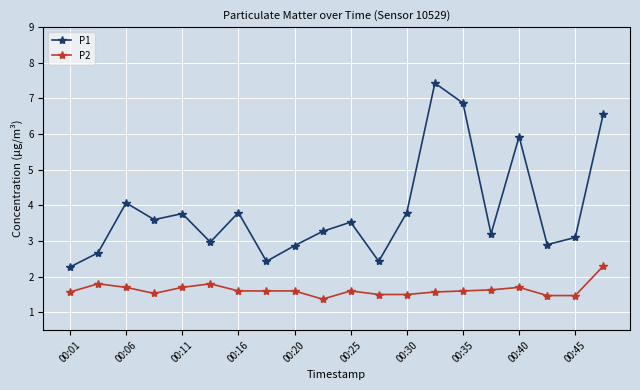

List the series in order of their overall mean, lowest first.

P2, P1